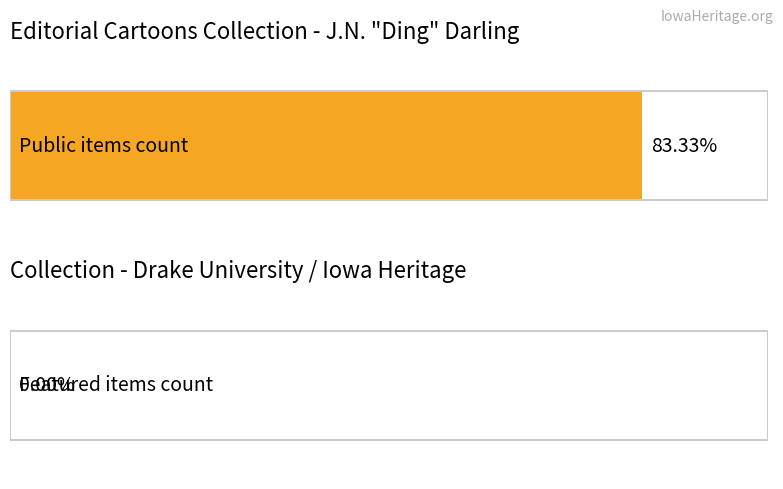

Are the bars horizontal?

Yes